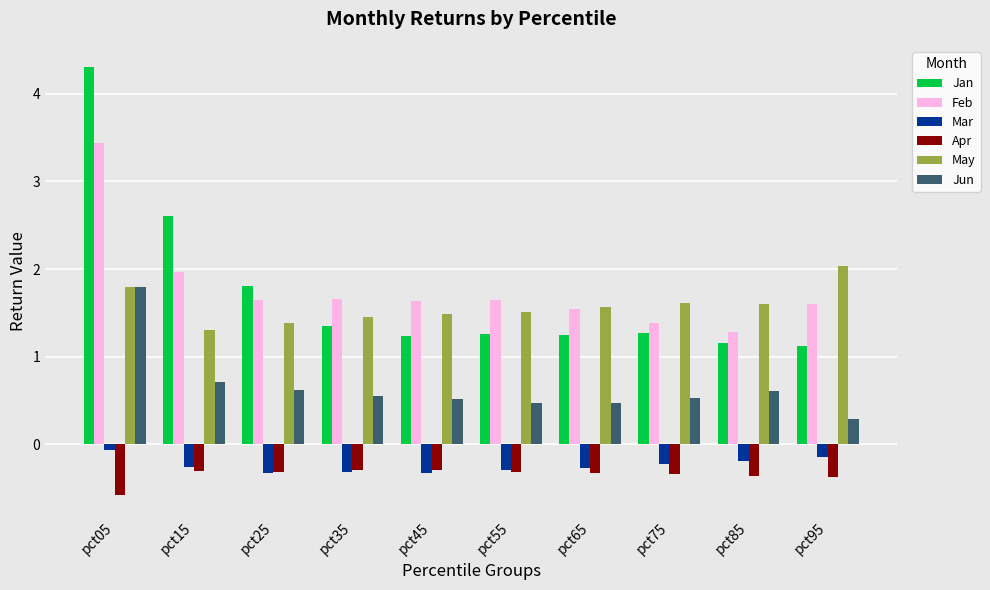

Is it true that Mar equals -0.5 at pct45?

False